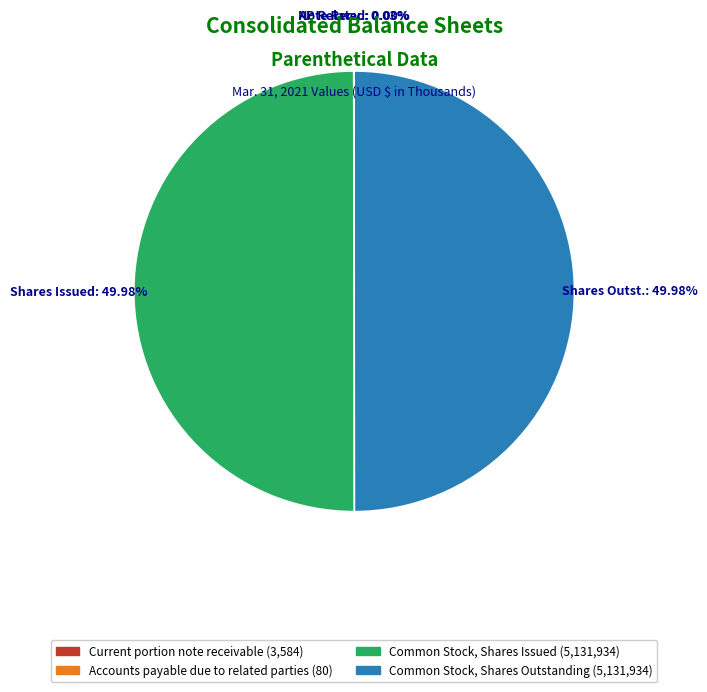

What is the total percentage of Common Stock, Shares Issued and Current portion note receivable?

50.0%